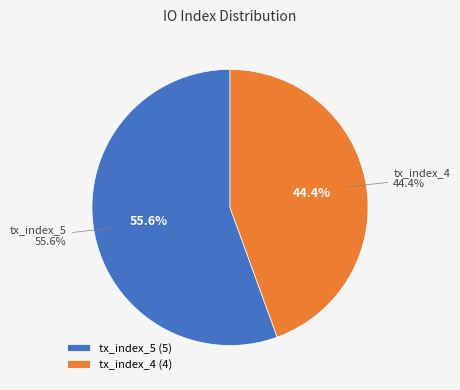

Is the sum of tx_index_4 and tx_index_5 greater than half?

Yes